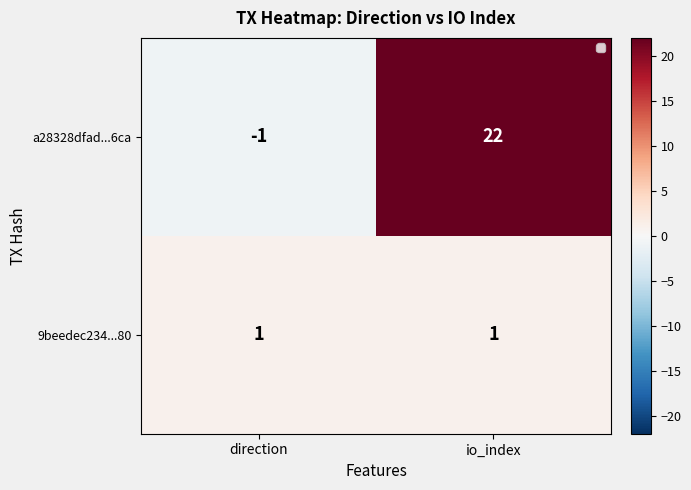

Which series has the largest total across all categories?

a28328dfad...6ca